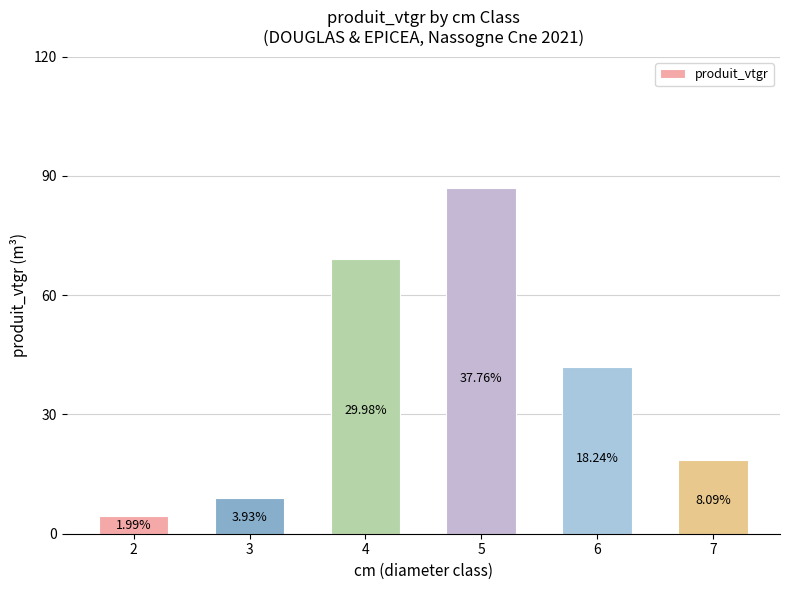

Reading right to left, what are all the values shown in this chart?

18.6	42.0	86.9	69.0	9.1	4.6